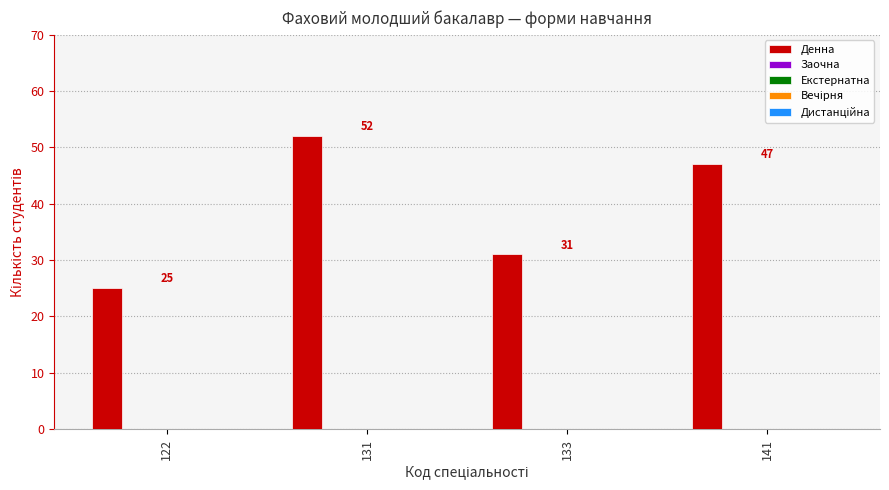

Are the bars horizontal?

No